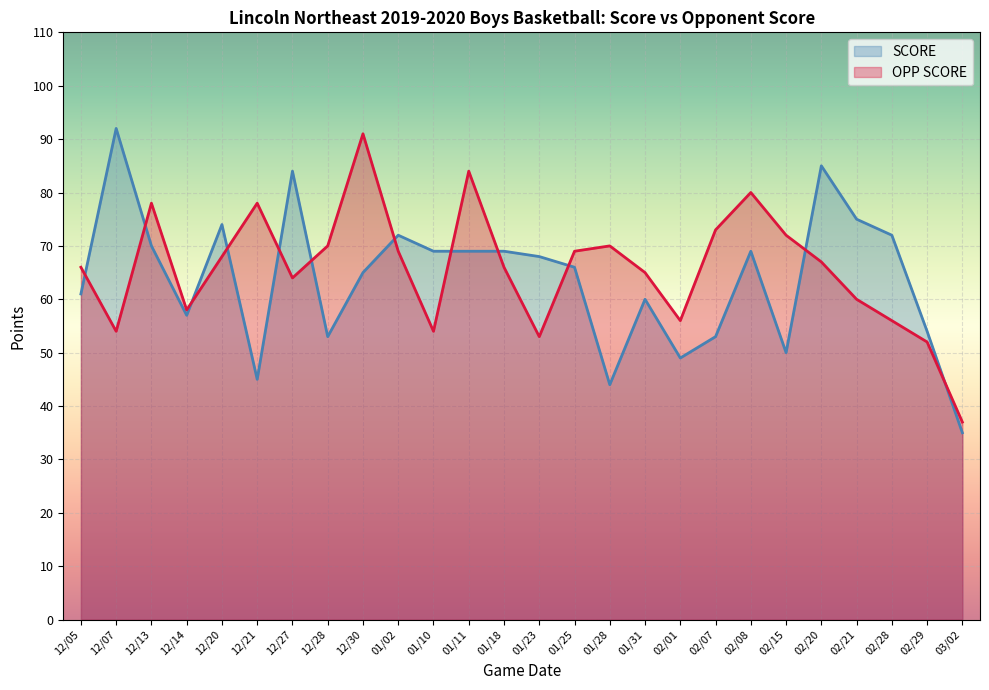

True or false: SCORE has a value of 60 at 01/31.

True